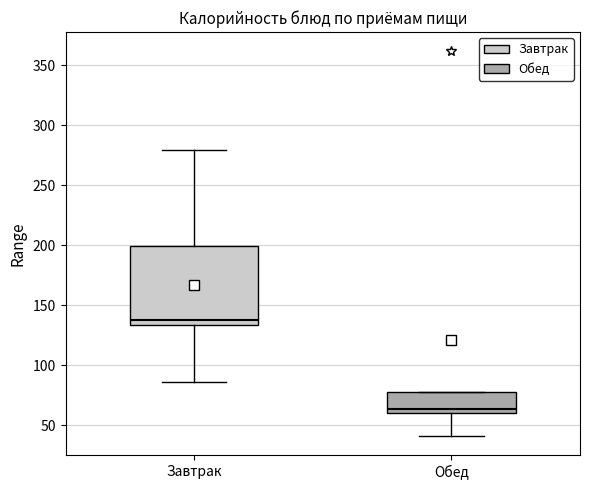

Reading left to right, transcribe this box plot: for each box, give where its median line is, the range the box spans, and where its two whiskers end, as read against the y-axis. The values are not printed on the chart, so give them approximately, as read against the axis.

Завтрак: median 140, box 135 to 200, whiskers 85 to 280
Обед: median 65, box 60 to 80, whiskers 40 to 80